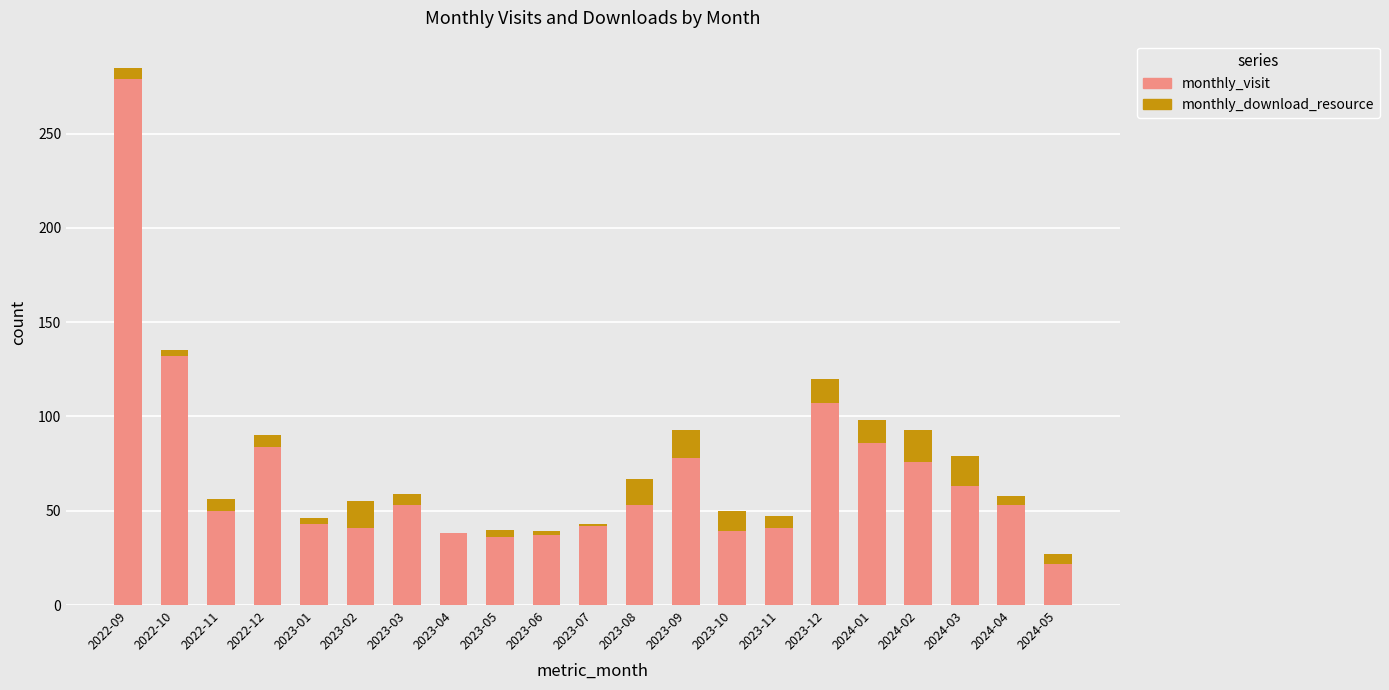

Which category has the highest value in the monthly_visit series?

2022-09